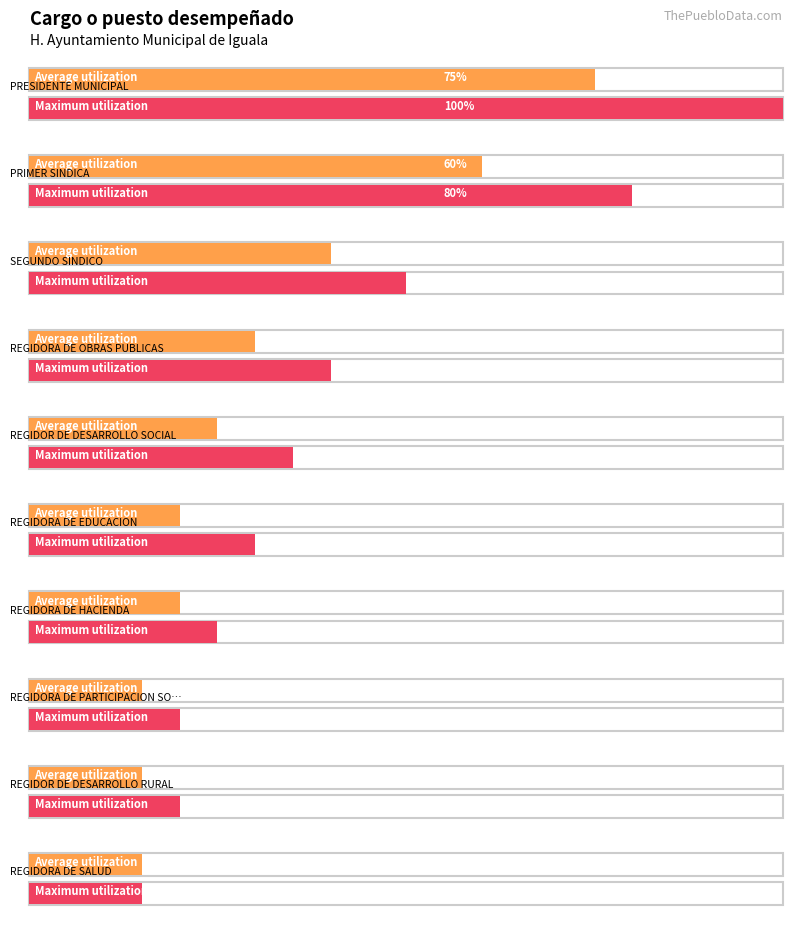

At which category does the chart reach its minimum across all series?

REGIDORA DE PARTICIPACION SOCIAL